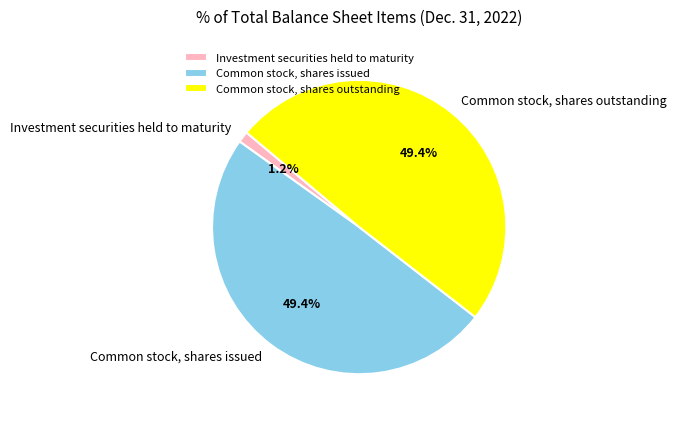

Which has a higher value, Investment securities held to maturity or Common stock, shares issued?

Common stock, shares issued